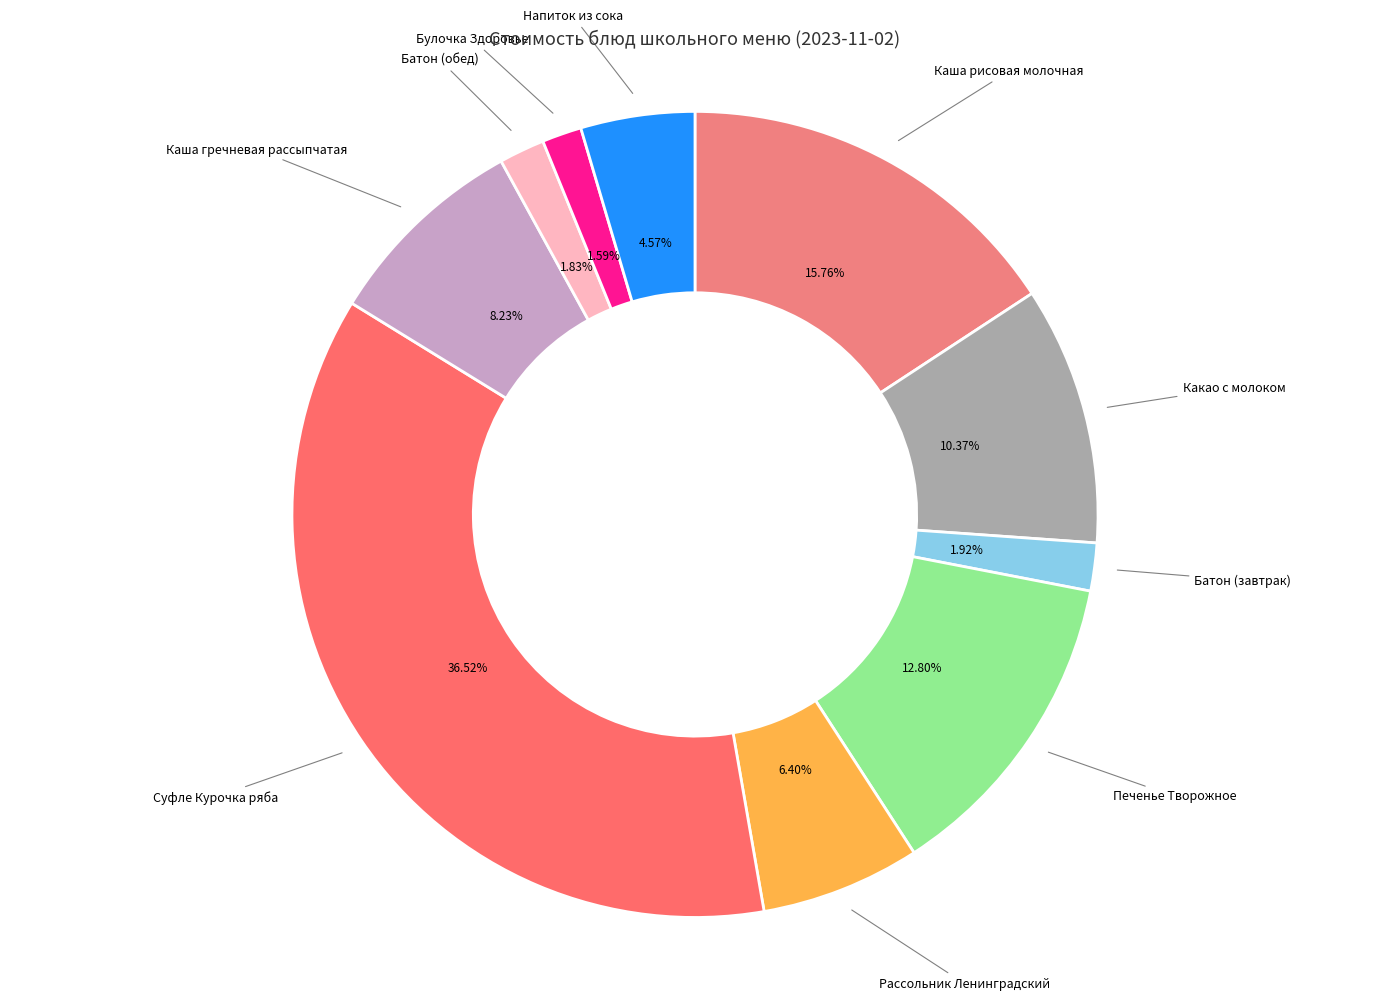

Rank the categories by value from highest to lowest.

Суфле Курочка ряба, Каша рисовая молочная, Печенье Творожное, Какао с молоком, Каша гречневая рассыпчатая, Рассольник Ленинградский, Напиток из сока, Батон (завтрак), Батон (обед), Булочка Здоровье